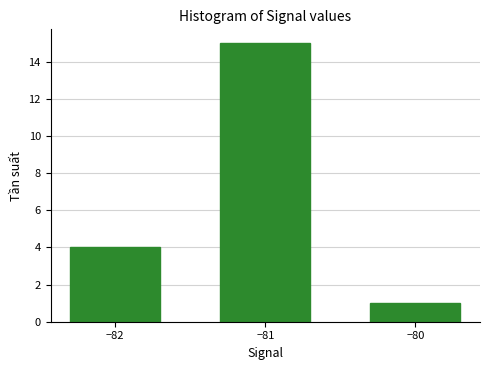

Count the values in the range 1 to 15.

3